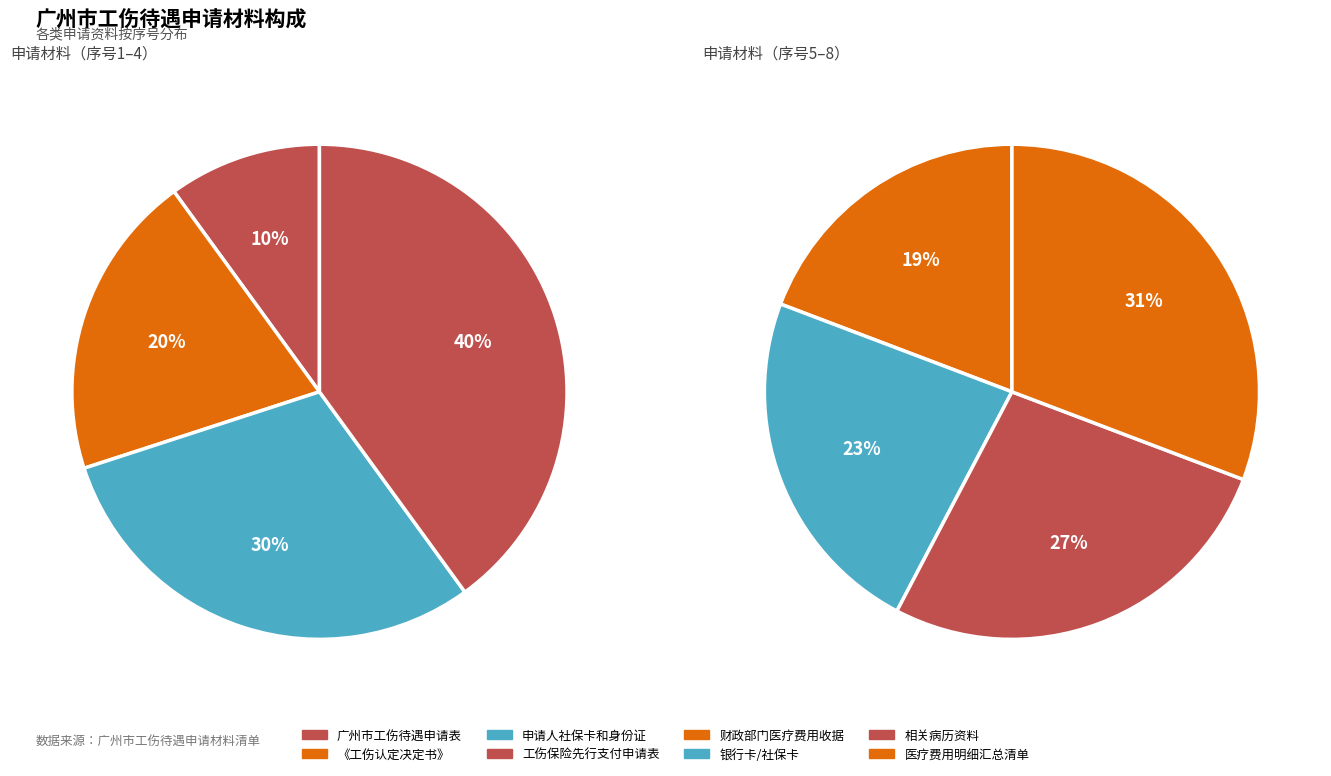

How many slices are in this pie chart?

8